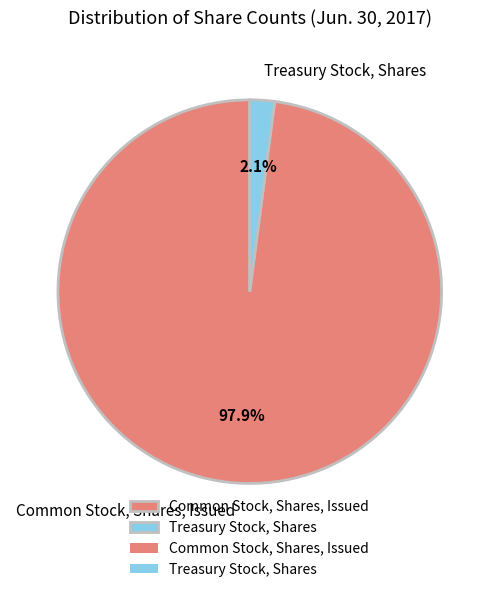

Which has a higher value, Treasury Stock, Shares or Common Stock, Shares, Issued?

Common Stock, Shares, Issued